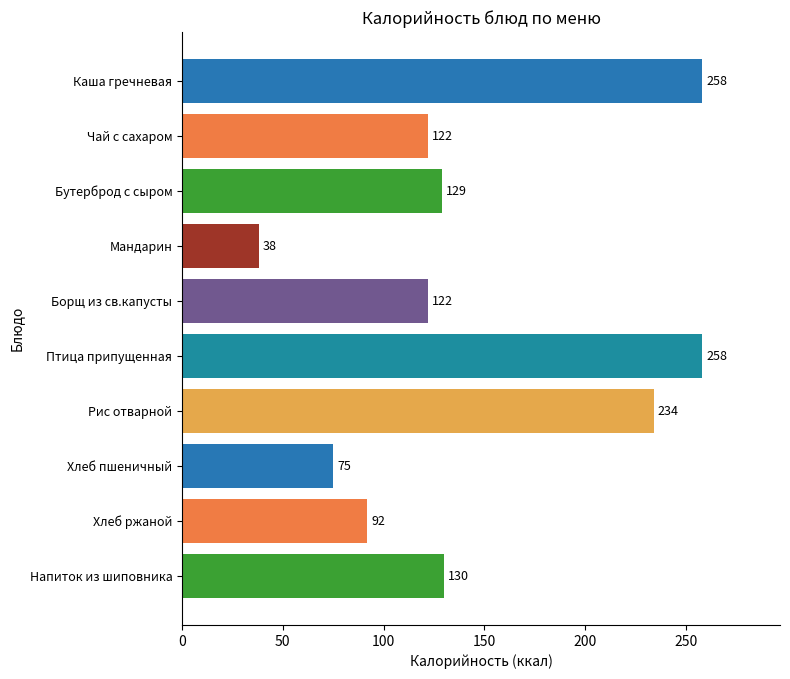

What is the greatest value displayed?

258